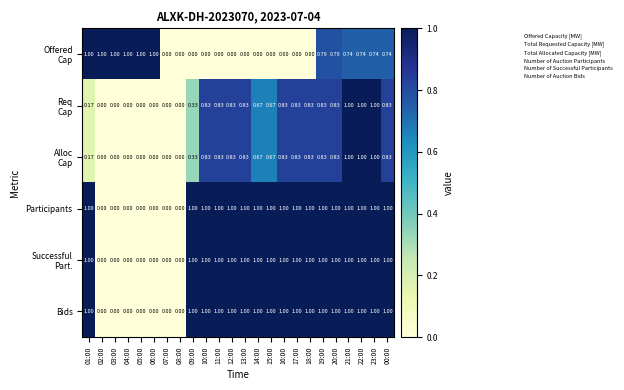

How many distinct data groups are displayed?

6